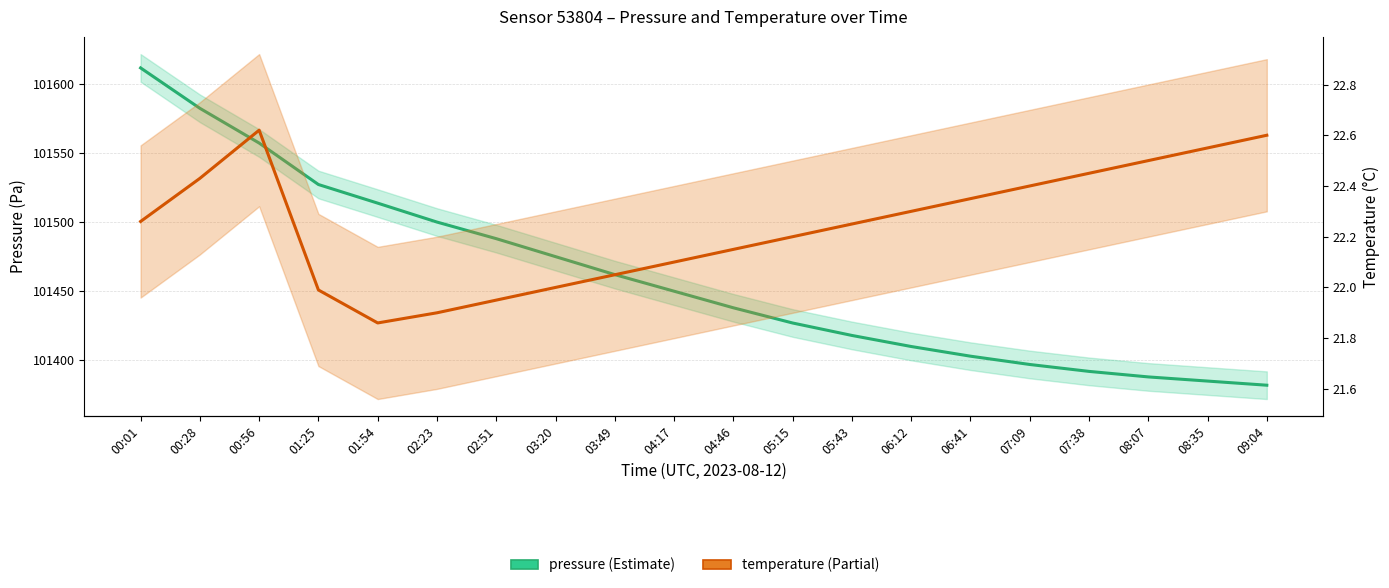

How many lines are shown in the chart?

2